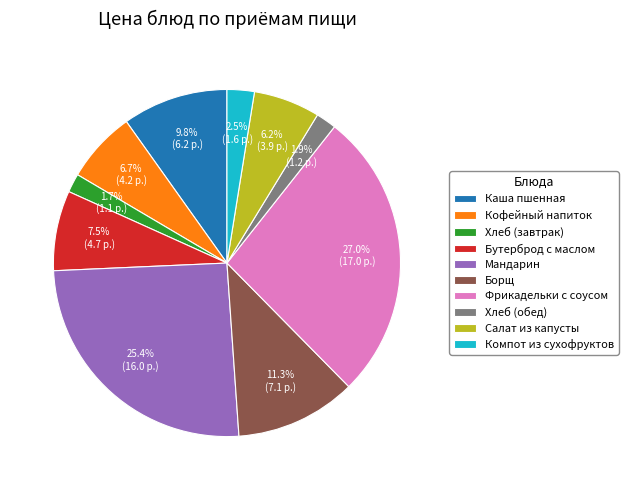

Combined, what portion of the pie is Борщ and Компот из сухофруктов?

13.8%